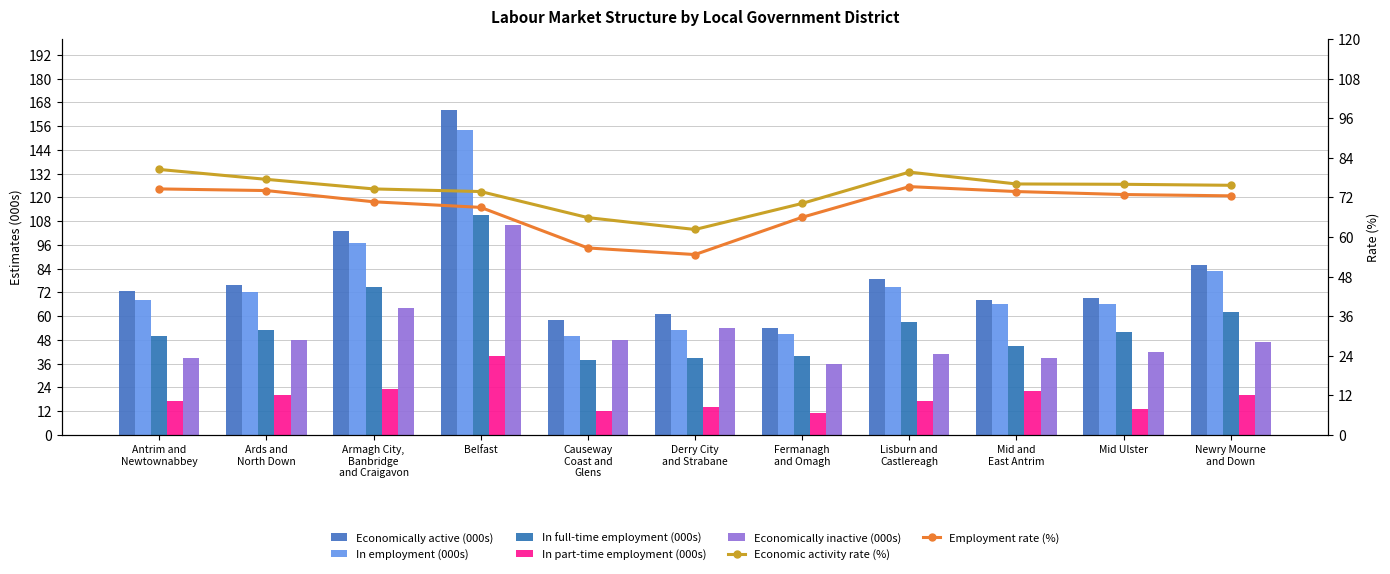

What is the difference between the maximum and second lowest values in the In full-time employment (000s) series?

72